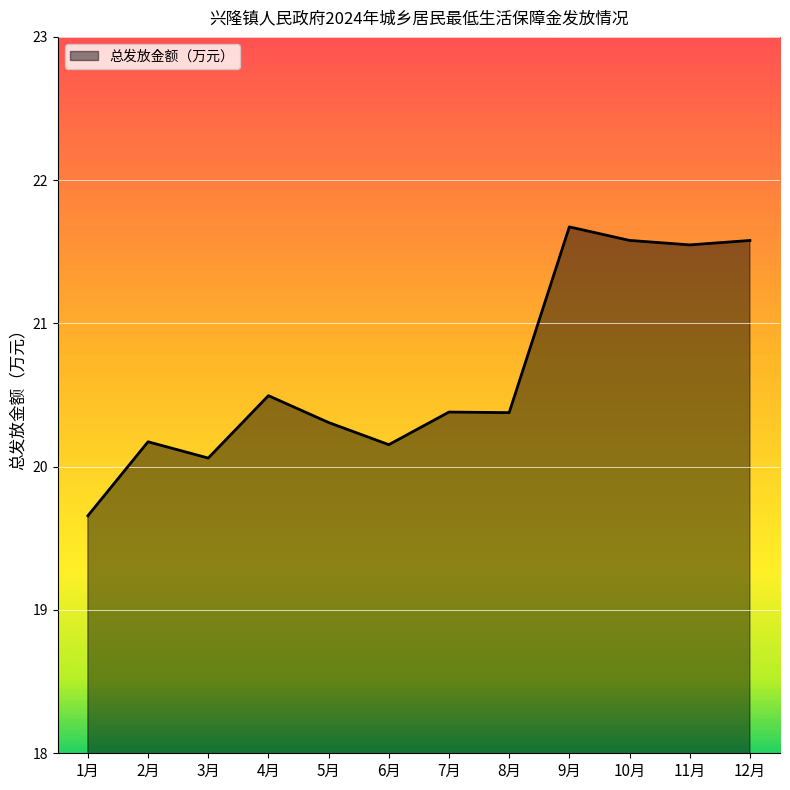

Where is the first local minimum?

3月